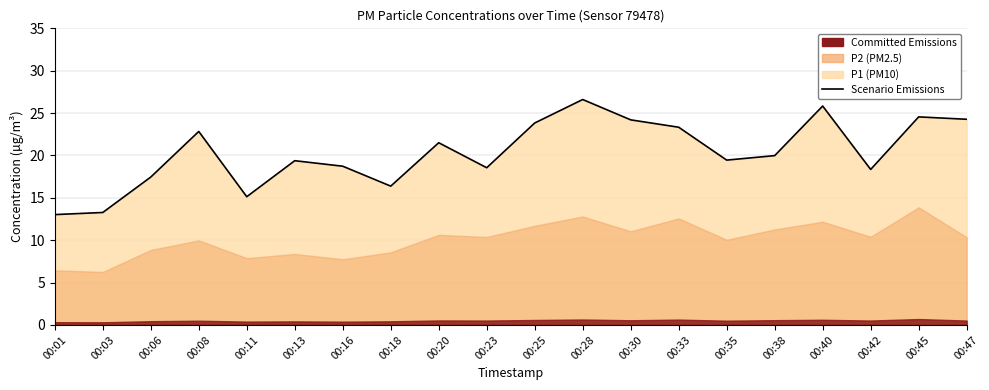

List the labels in order of value, smallest first.

00:01, 00:03, 00:11, 00:18, 00:06, 00:42, 00:23, 00:16, 00:13, 00:35, 00:38, 00:20, 00:08, 00:33, 00:25, 00:30, 00:47, 00:45, 00:40, 00:28